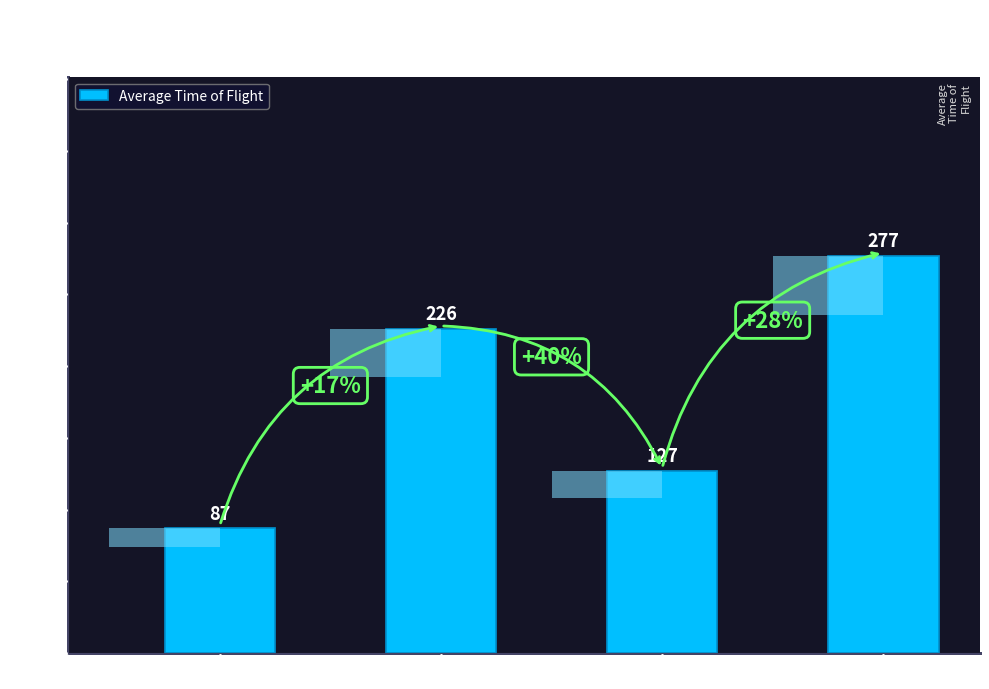

Is it true that the value at SSD = 2 is 127?

True